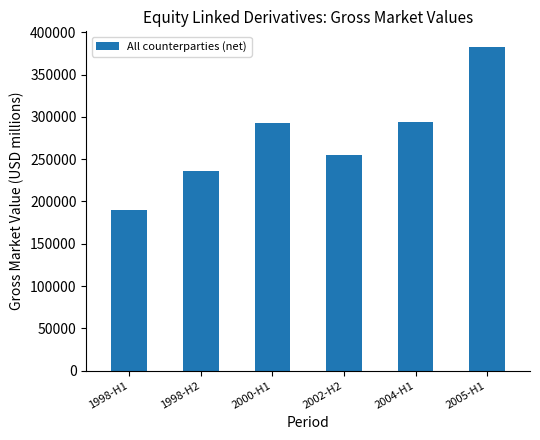

What position from the left is 2002-H2?

4